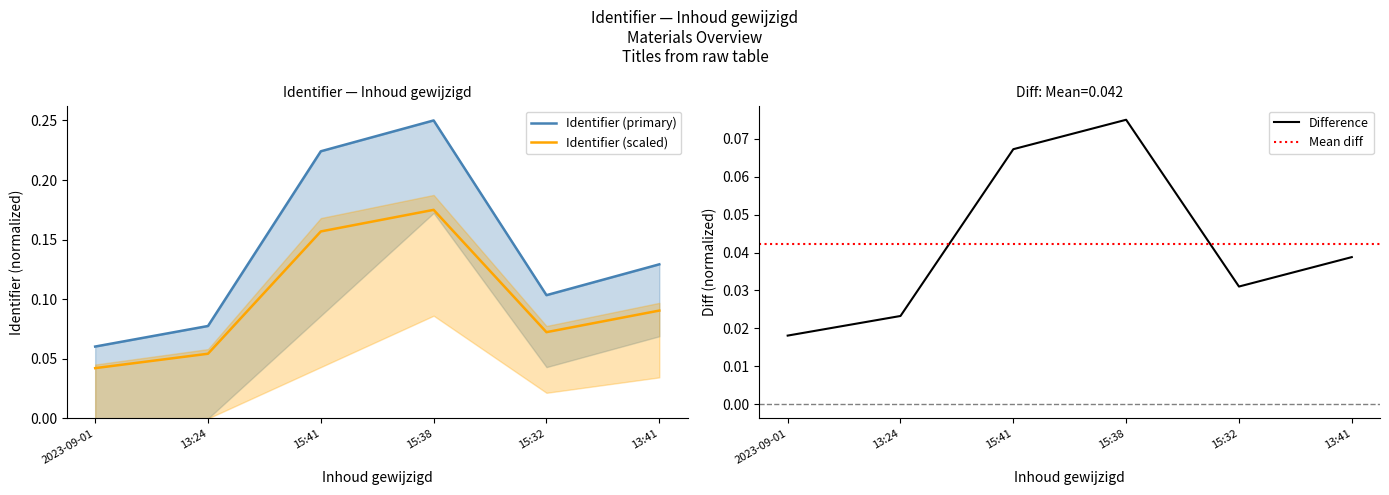

List the labels in order of Identifier (scaled) value, smallest first.

2023-09-01, 13:24, 15:32, 13:41, 15:41, 15:38